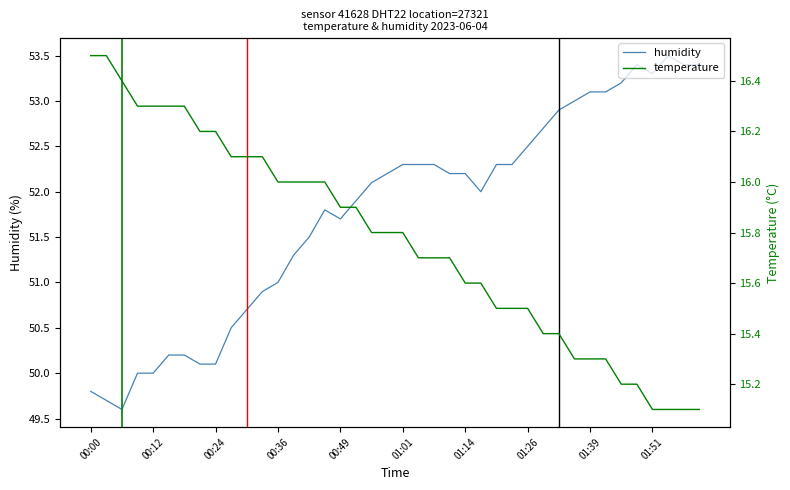

How many data points does each series have?

40